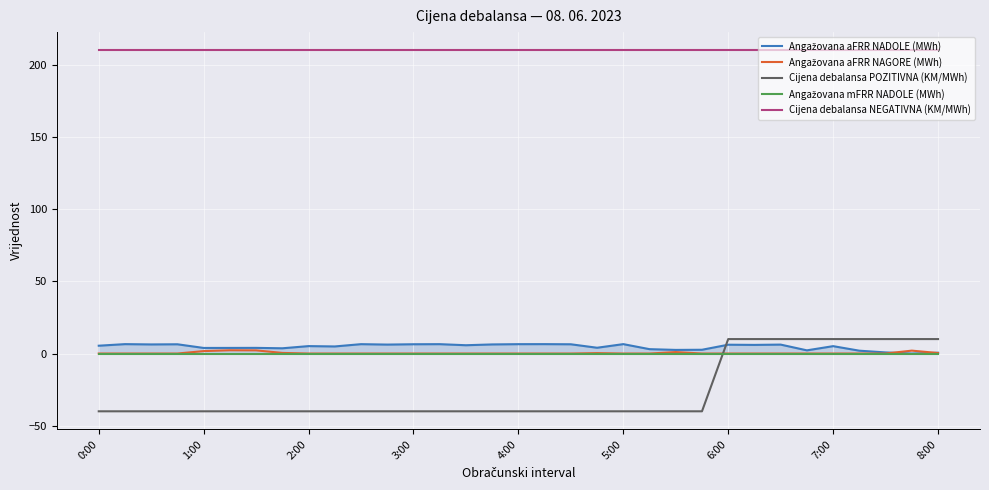

Which series has the widest spread of values?

Cijena debalansa POZITIVNA (KM/MWh)